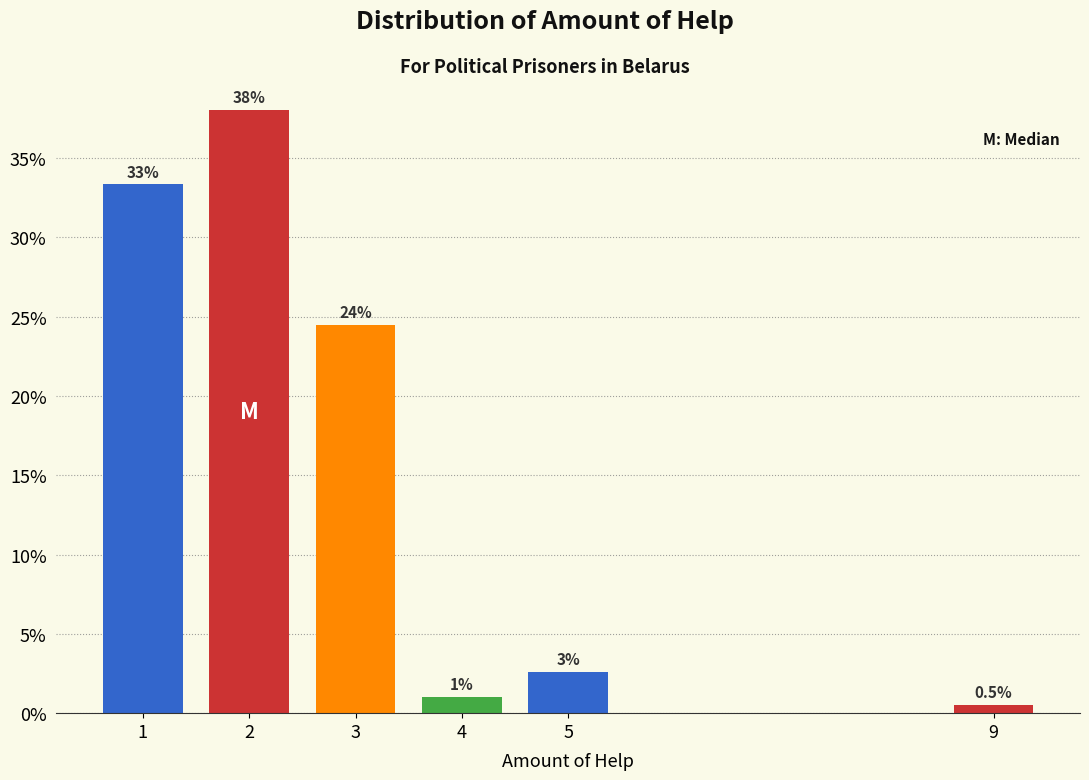

Reading left to right, extract all data points from this chart.

1=33.3	2=38.0	3=24.5	4=1.0	5=2.6	9=0.5